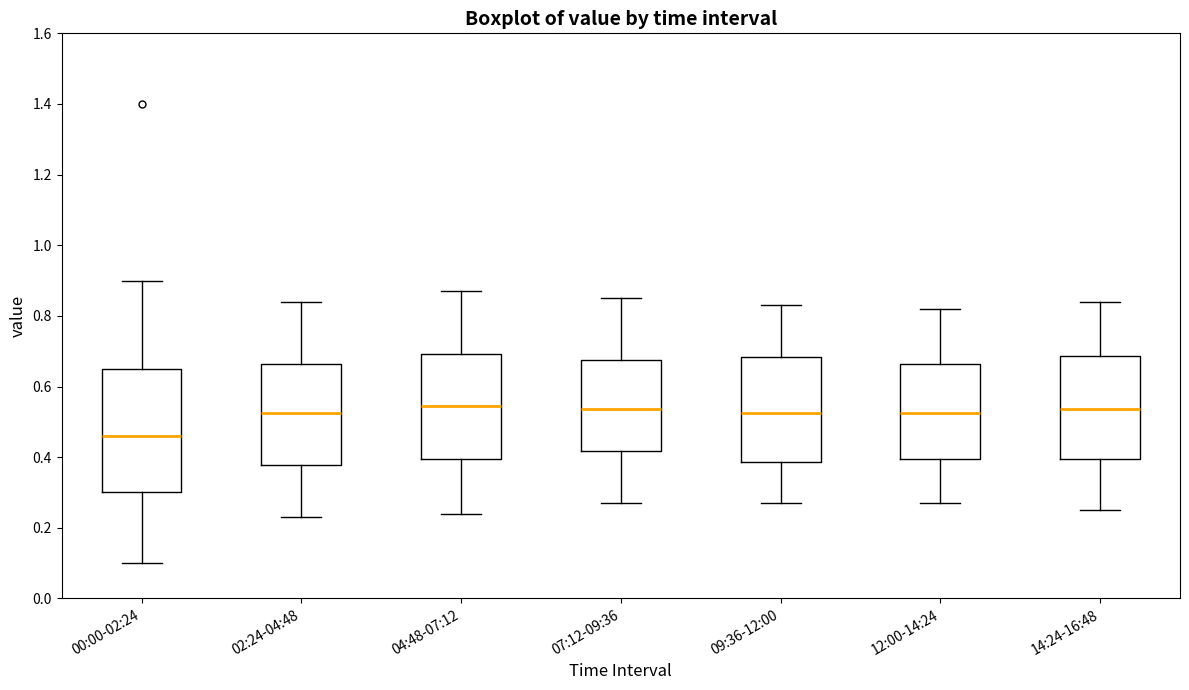

Comparing the boxes themselves (not the whiskers), which one is the tallest?

00:00-02:24